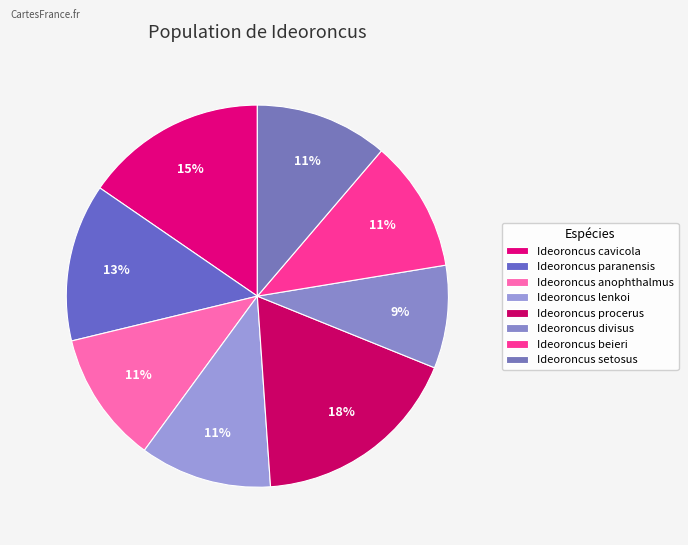

Which category has the smallest portion of the pie?

Ideoroncus divisus